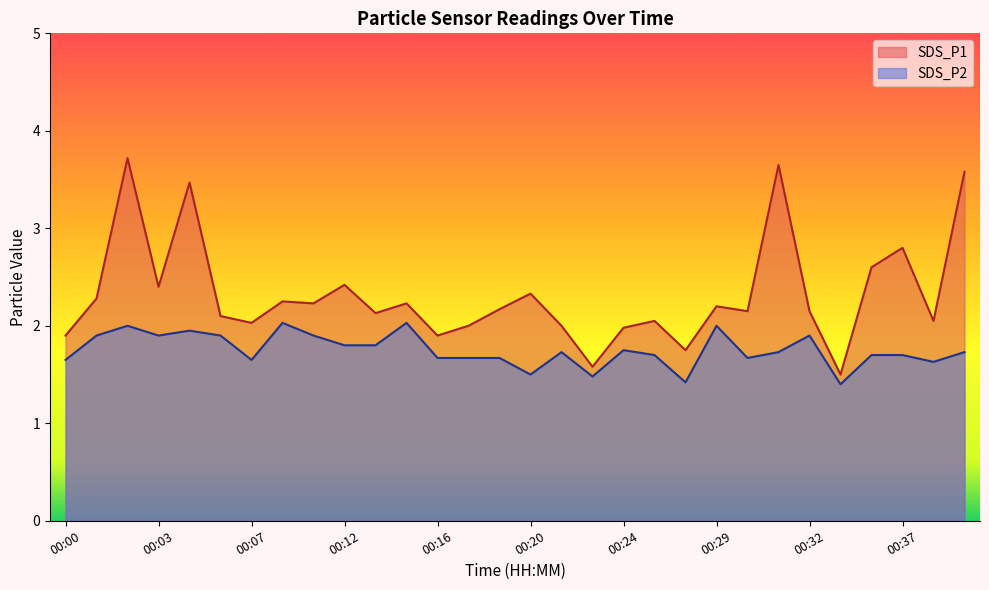

Does the chart have visible grid lines?

No